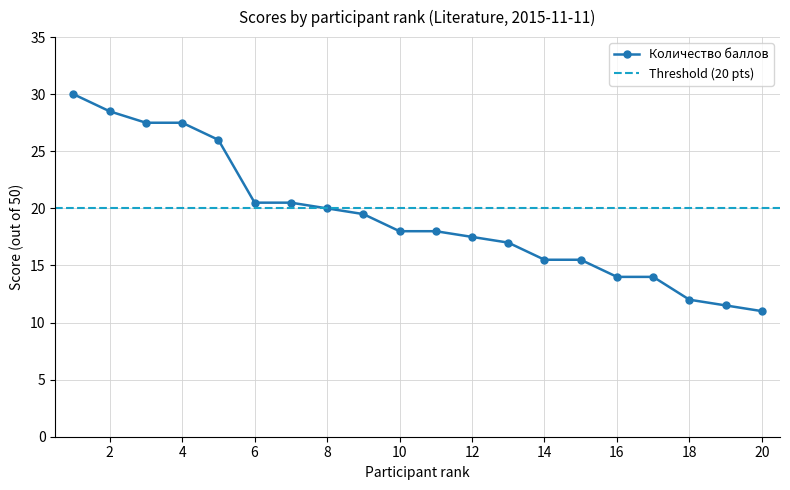

What is the maximum value shown in the chart?

30.0